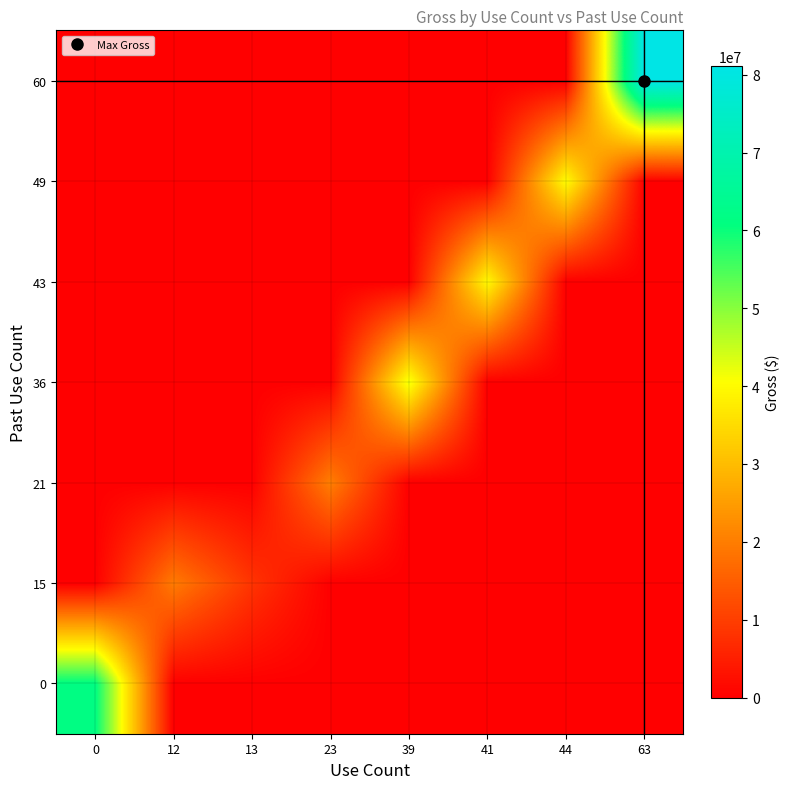

Which has a higher value, 39 or 12?

39